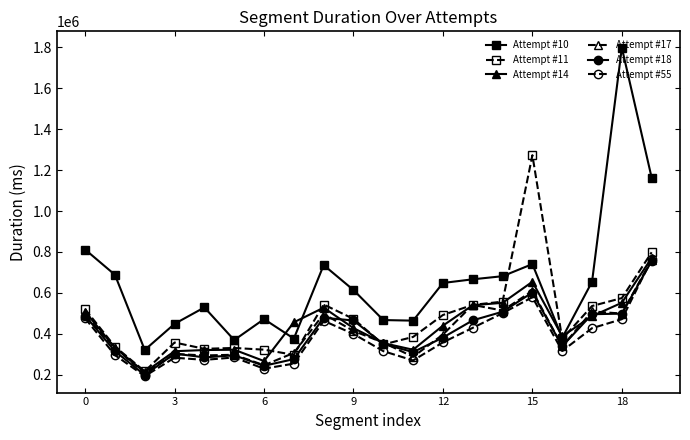

True or false: Attempt #10 and Attempt #17 intersect in this chart.

False